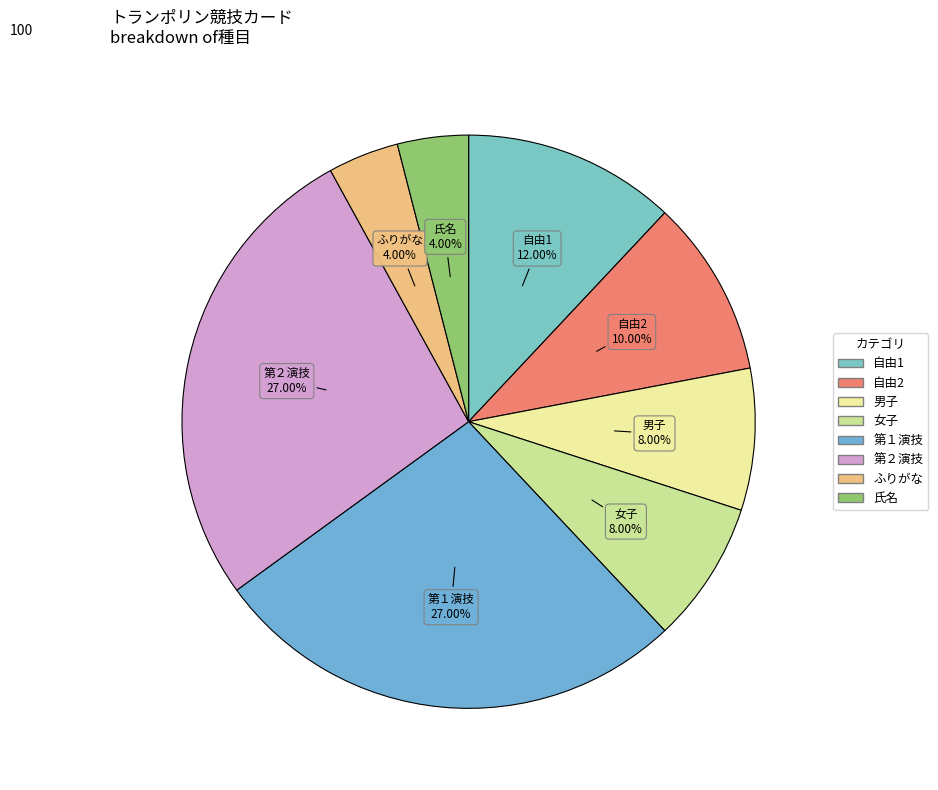

Combined, what portion of the pie is 自由2 and 男子?

18.0%